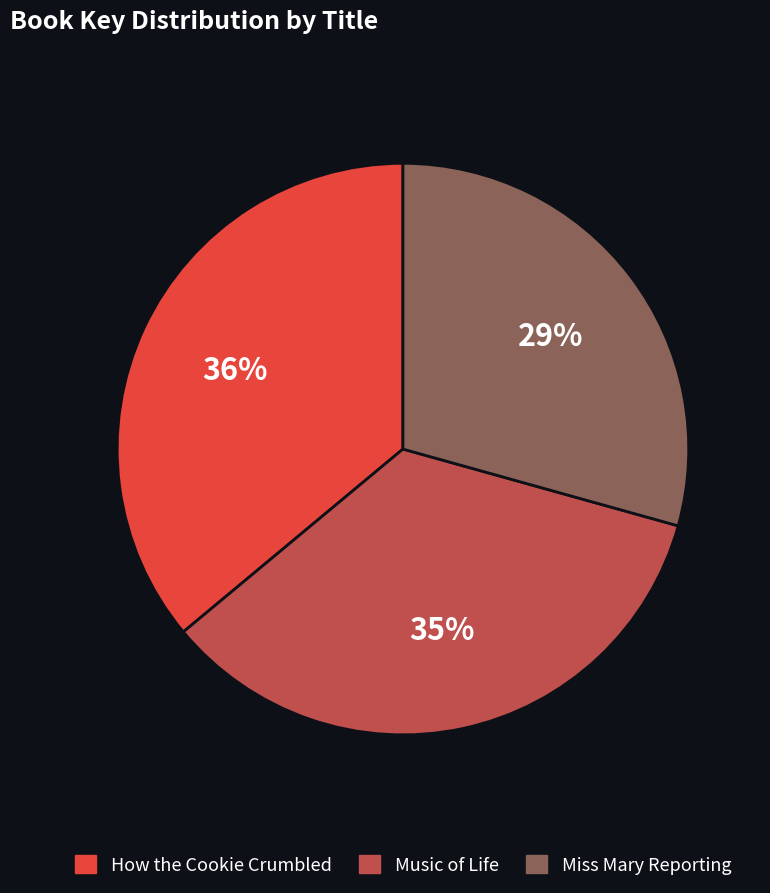

How many slices are in this pie chart?

3